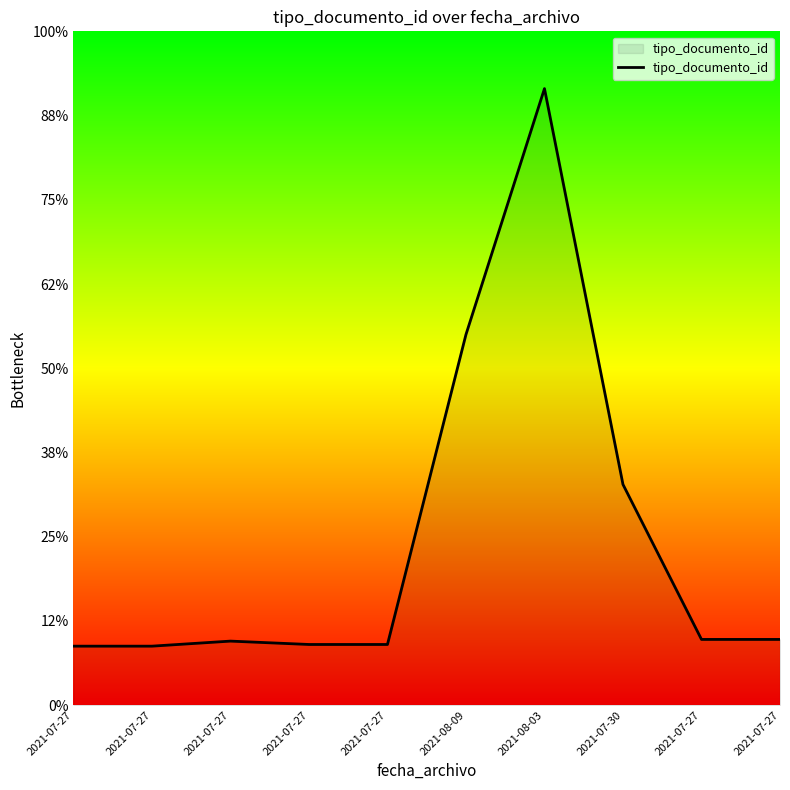

The chart shows a value of 103 at 2021-08-03. True or false?

False